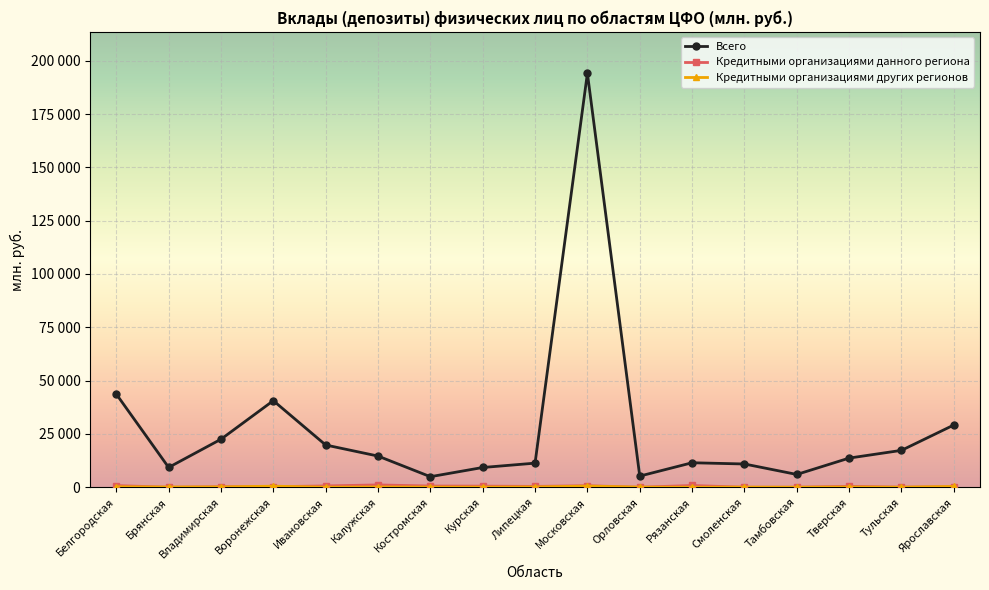

True or false: Кредитными организациями данного региона has a value of 378 at Ярославская.

False